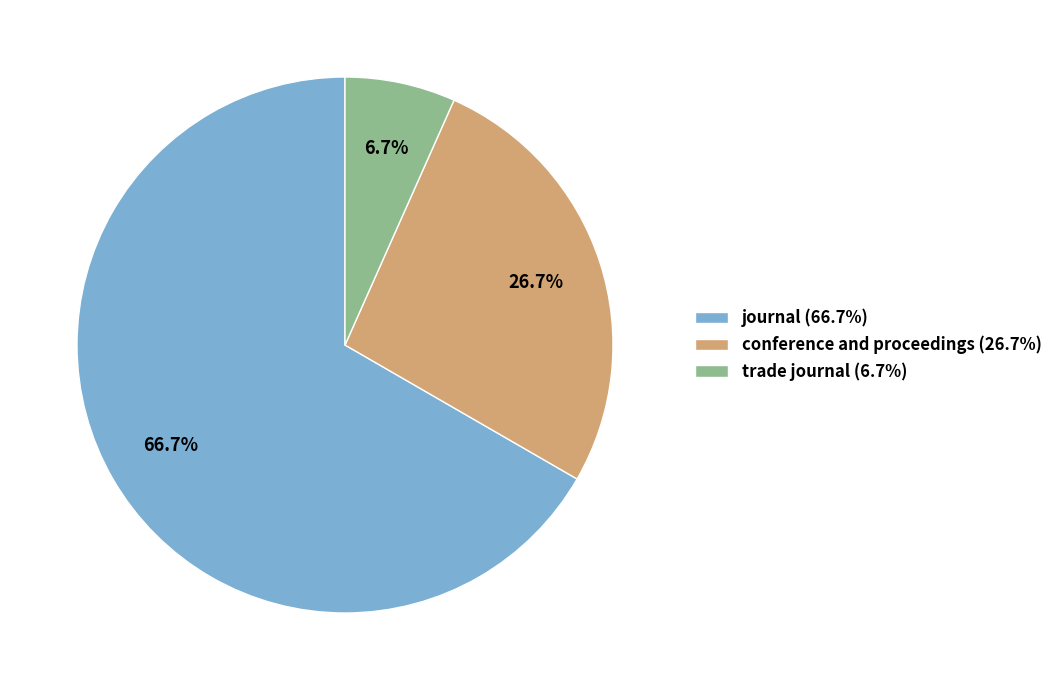

Count the number of slices in the pie.

3